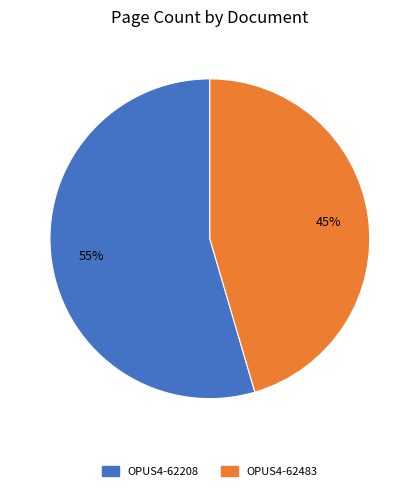

Is there a majority slice in this chart?

Yes